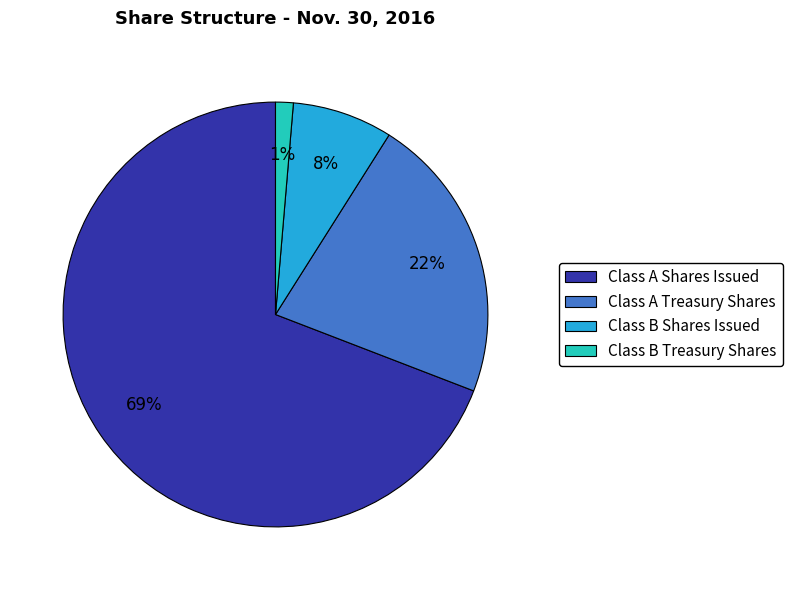

Combined, do Class B Shares Issued and Class A Treasury Shares account for over 50%?

No